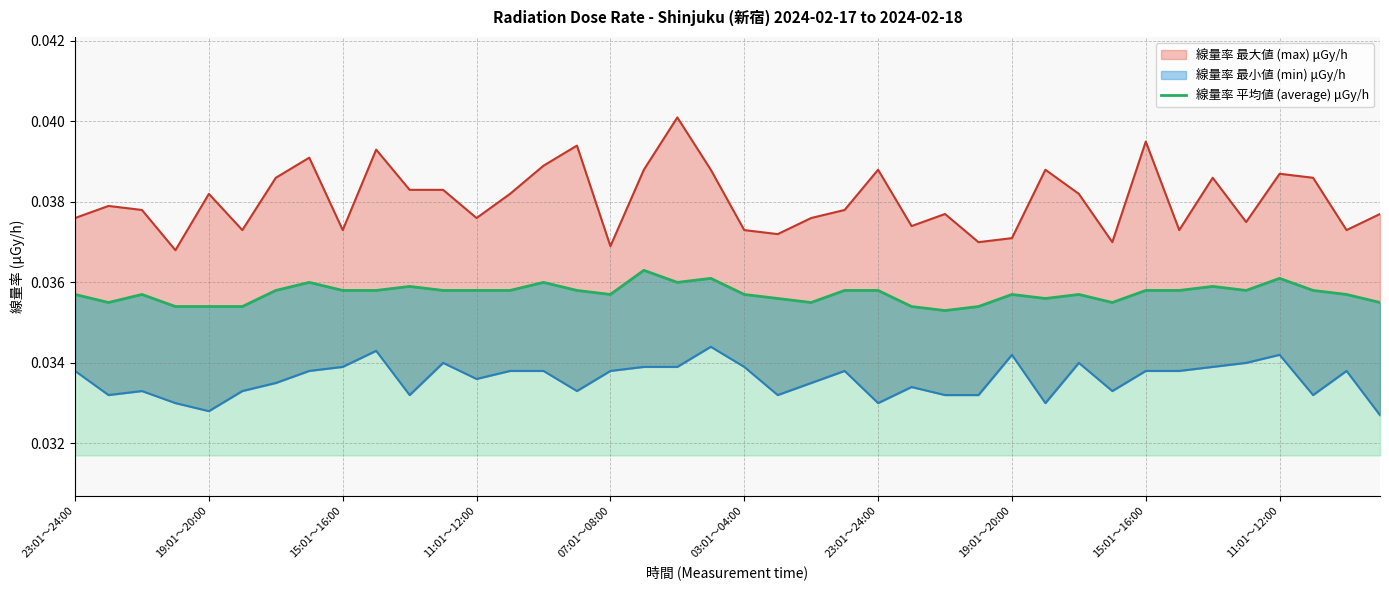

Which has a higher value, 30 or 15:01～16:00?

30